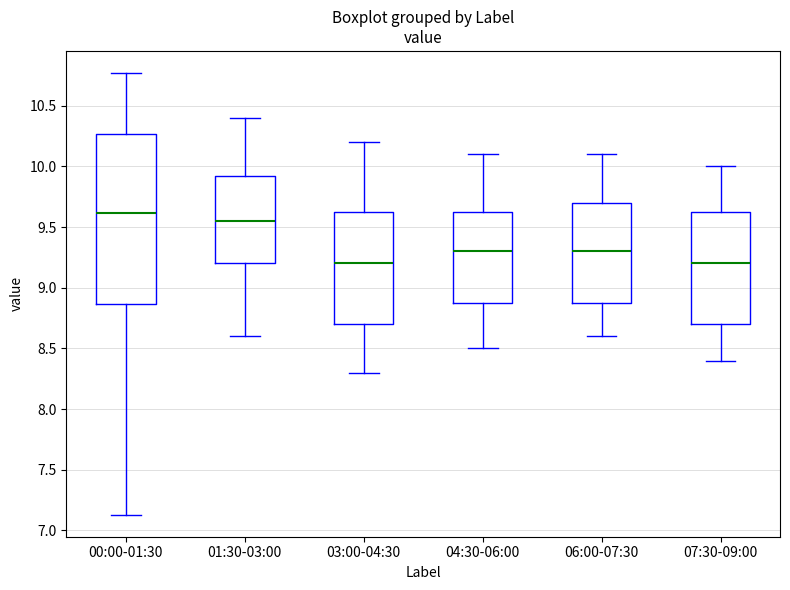

Where is the upper edge of the box for 01:30-03:00 on the y-axis? The values are not printed on the chart, so give them approximately, as read against the axis.

9.95